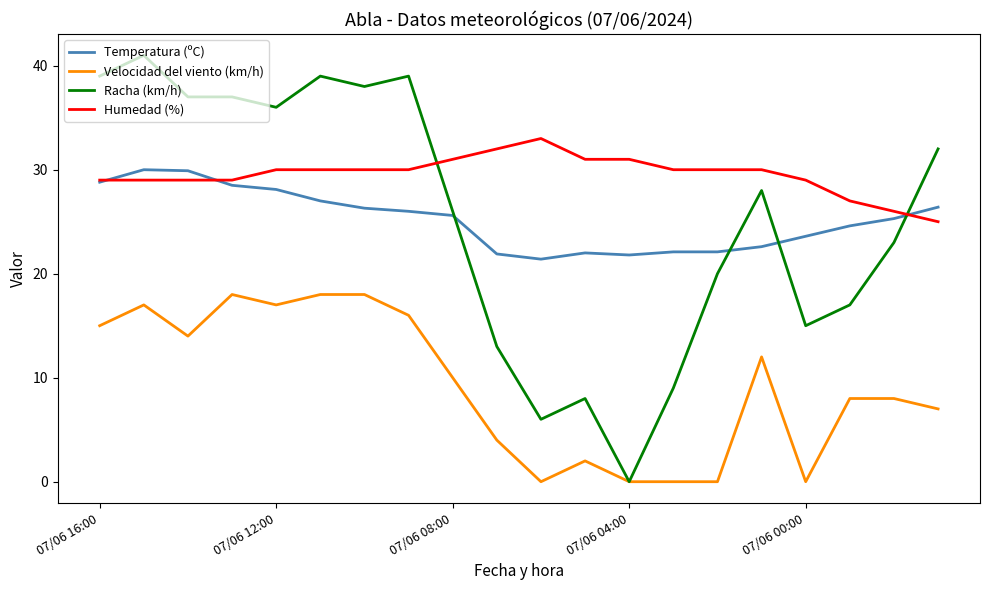

Which series has the widest spread of values?

Racha (km/h)